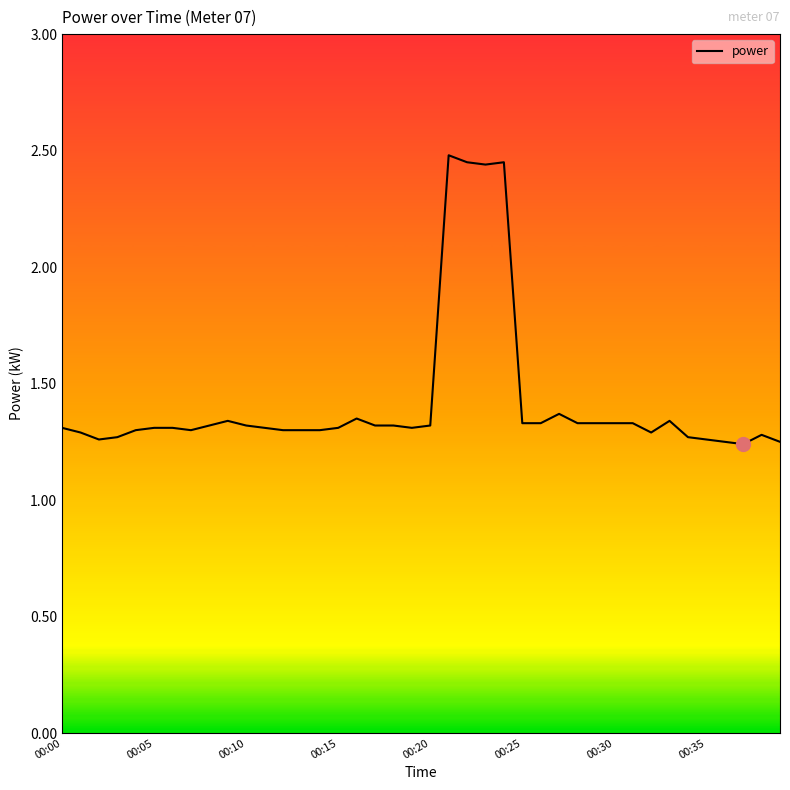

The value at 00:10 is 1.9. True or false?

False